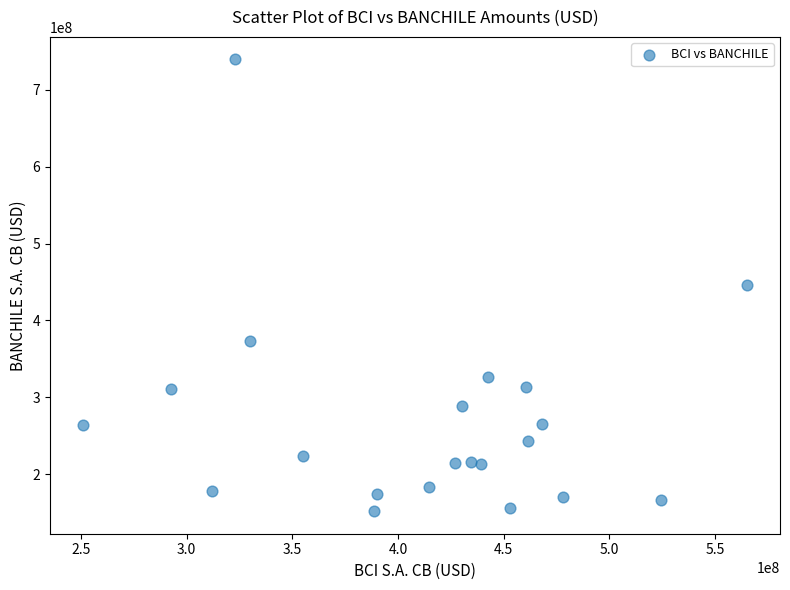

What is the range of Y values (max minus min)?

586948639.1